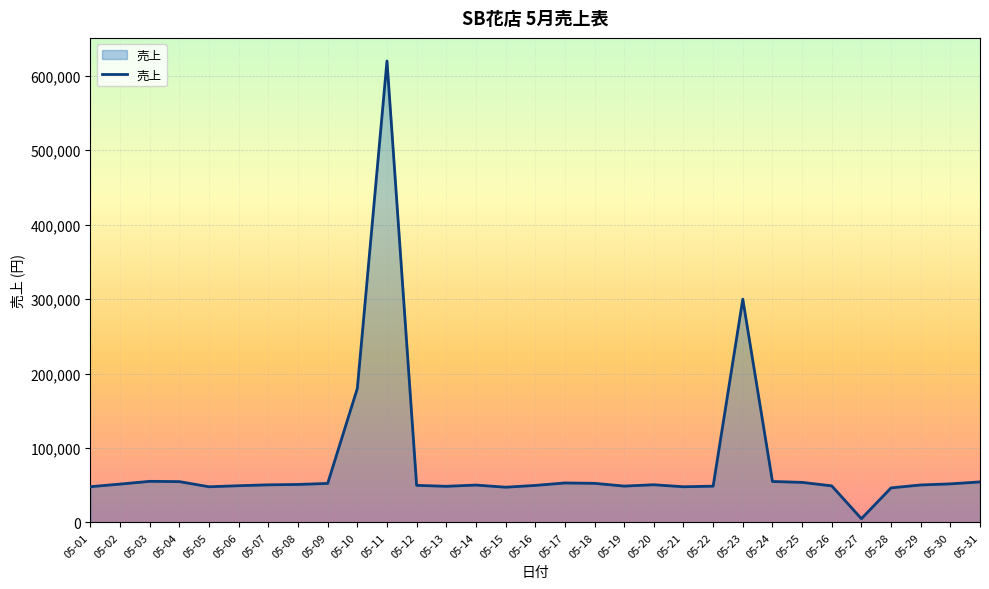

True or false: the data shows 46400 at 05-28.

True